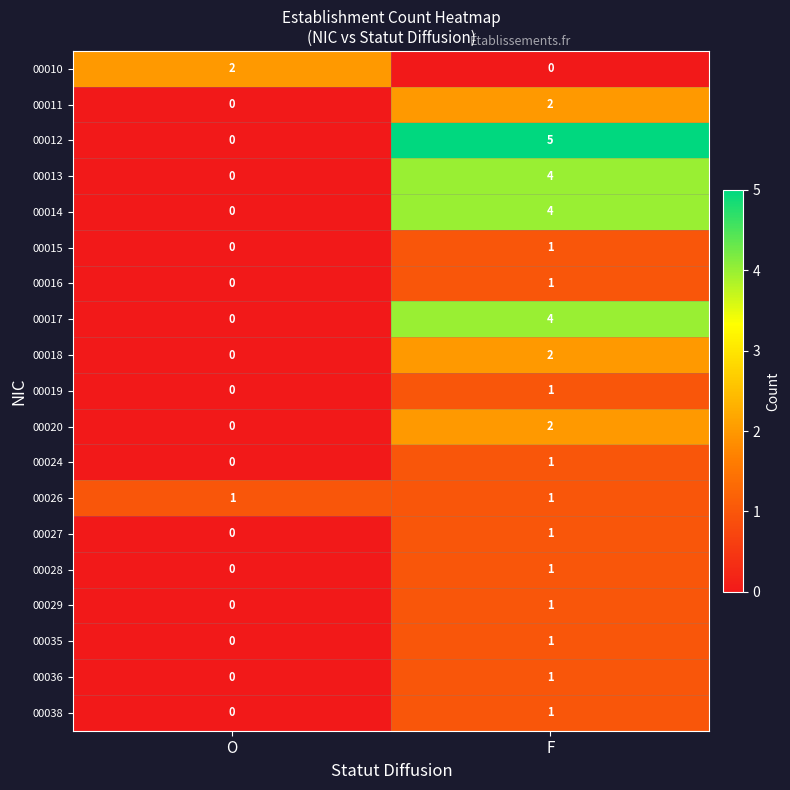

Is it true that 00028 equals 0 at F?

False